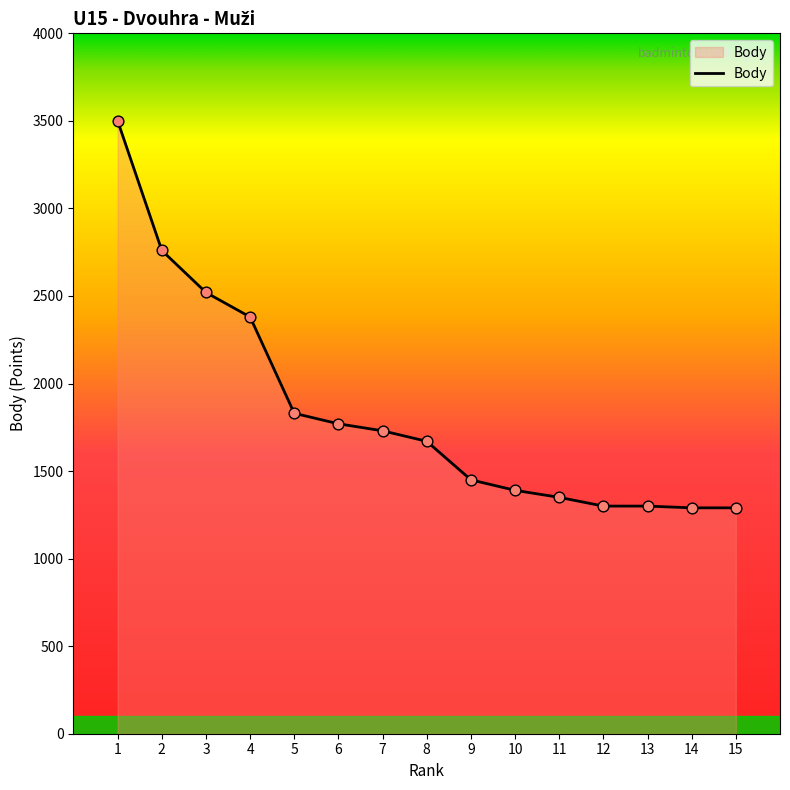

What is the change in value from 3 to 5?

-690